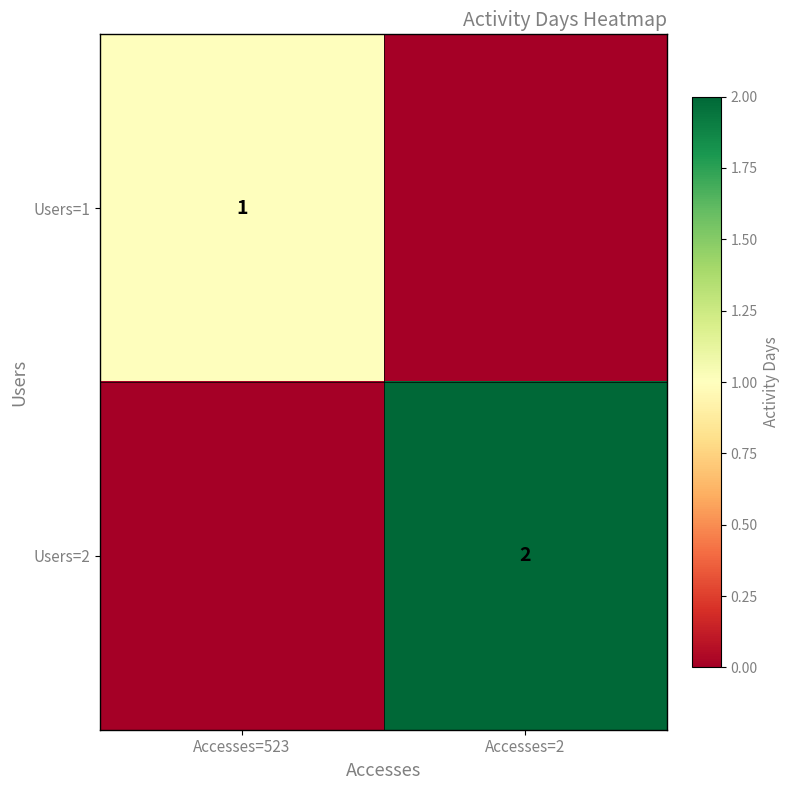

The value of Users=2 at Accesses=2 is 2. True or false?

True